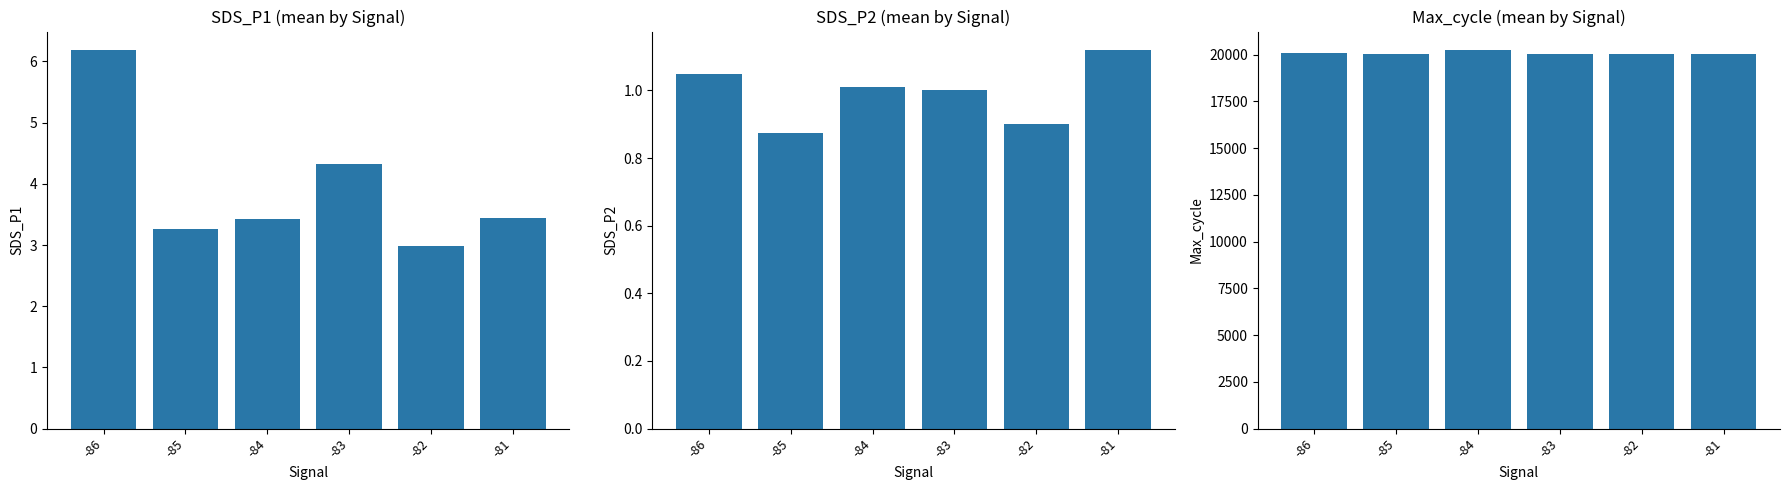

Reading right to left, list all the values displayed in this chart.

SDS_P1: -81=3.4	-82=3.0	-83=4.3	-84=3.4	-85=3.3	-86=6.2
SDS_P2: -81=1.1	-82=0.9	-83=1.0	-84=1.0	-85=0.9	-86=1.1
Max_cycle: -81=20025.7	-82=20015.0	-83=20025.2	-84=20225.5	-85=20018.5	-86=20081.0